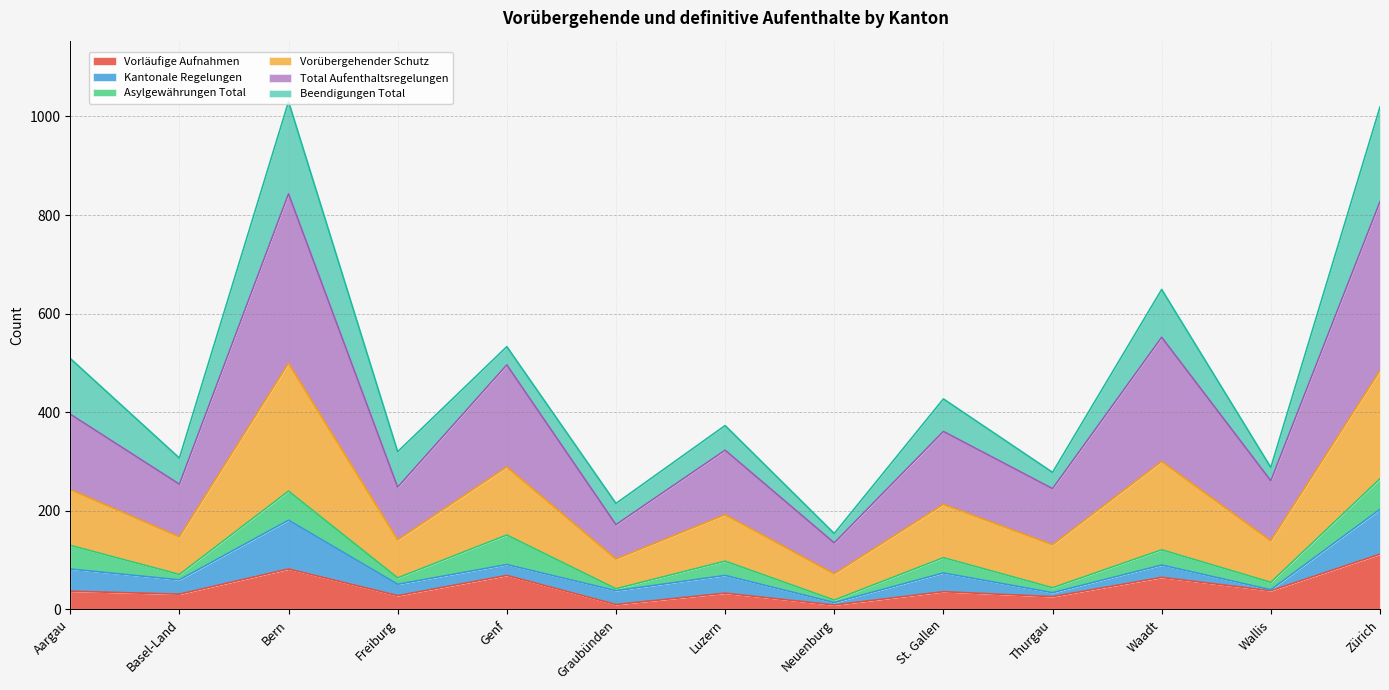

True or false: Vorläufige Aufnahmen has more than 1 interior local peaks.

True